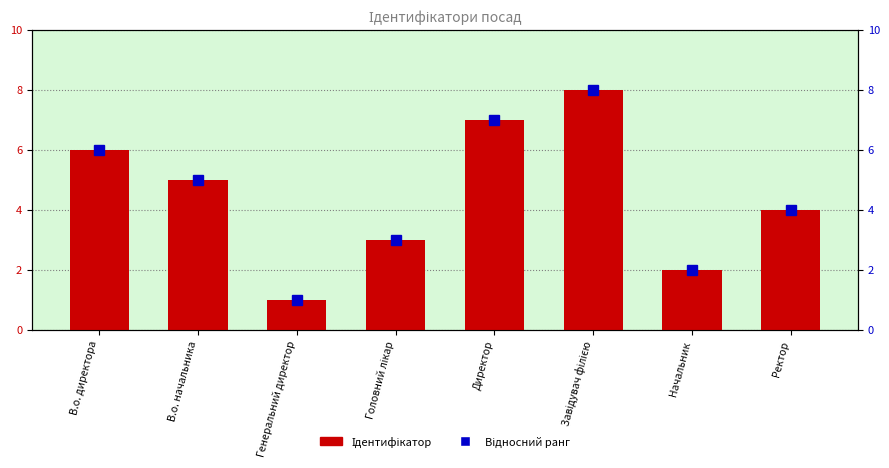

What is the sum of all Ідентифікатор values?

36